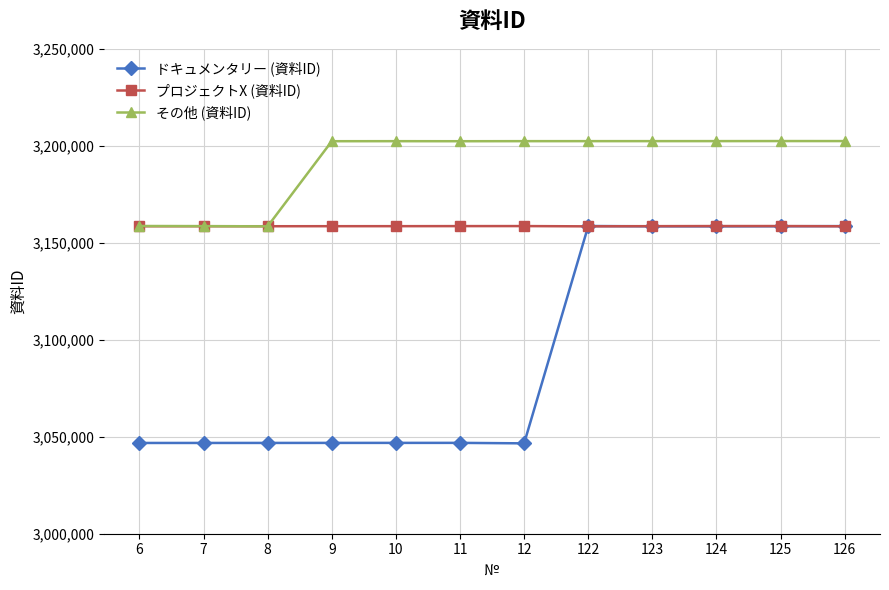

Rank the series by their average value, from highest to lowest.

その他 (資料ID), プロジェクトX (資料ID), ドキュメンタリー (資料ID)